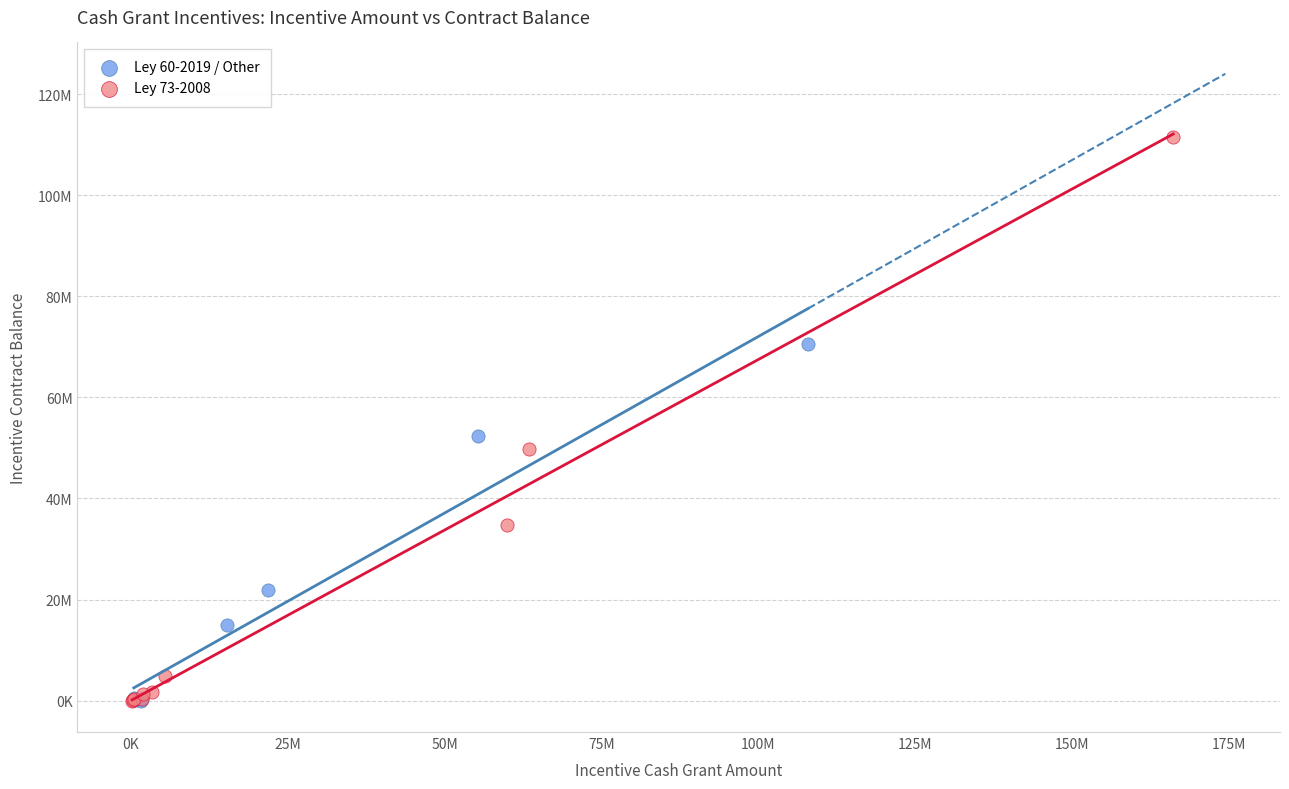

Which series has the largest Y range (max minus min)?

Ley 73-2008